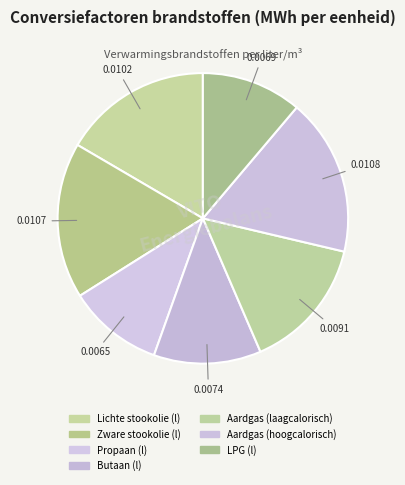

Is it true that Zware stookolie (l) is 17% of the pie?

True